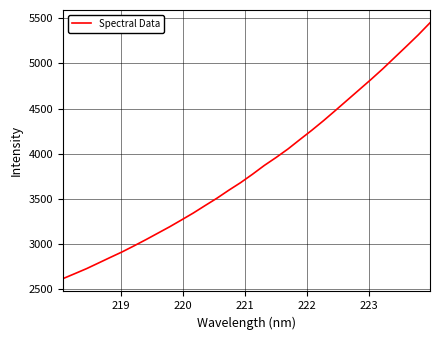

What is the greatest value displayed?

5448.8